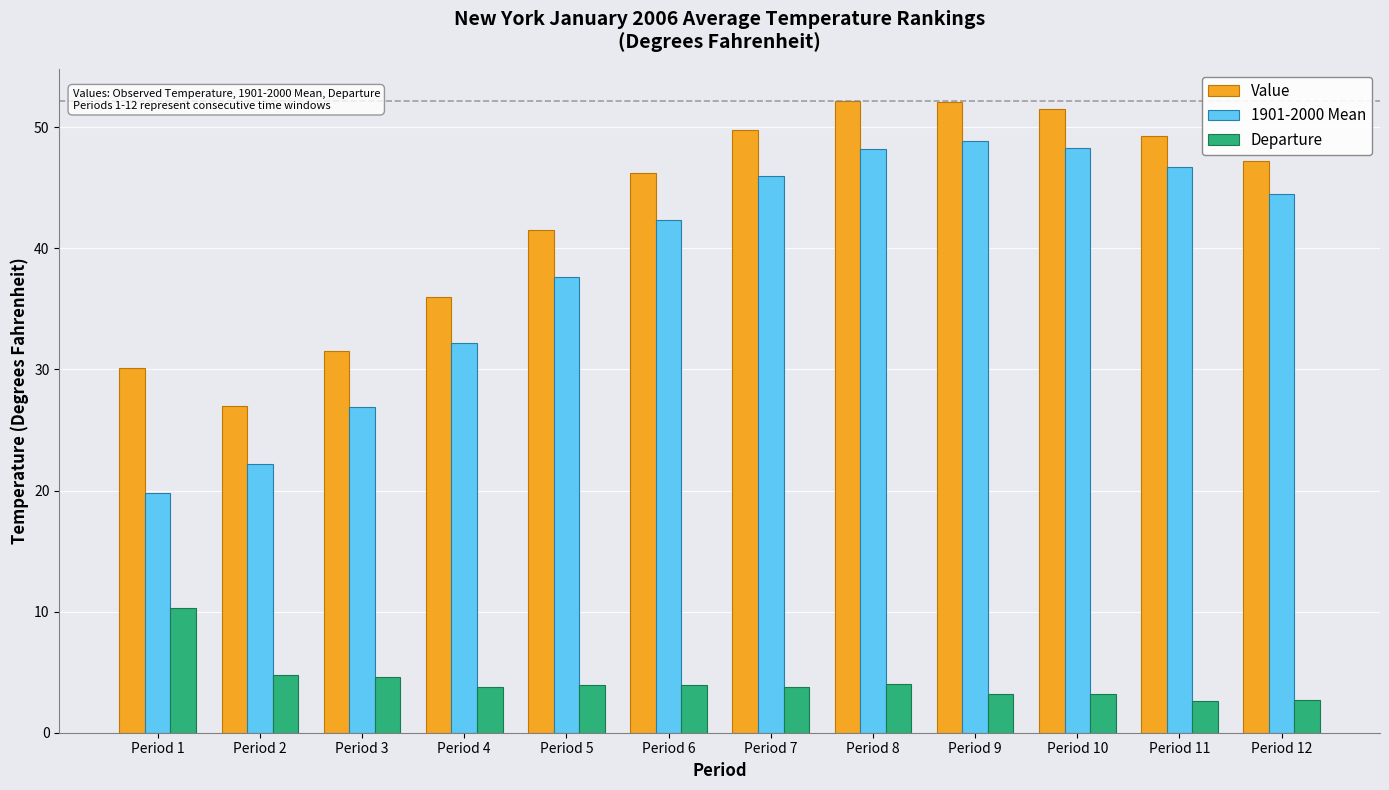

Which series has the largest range (max minus min)?

1901-2000 Mean